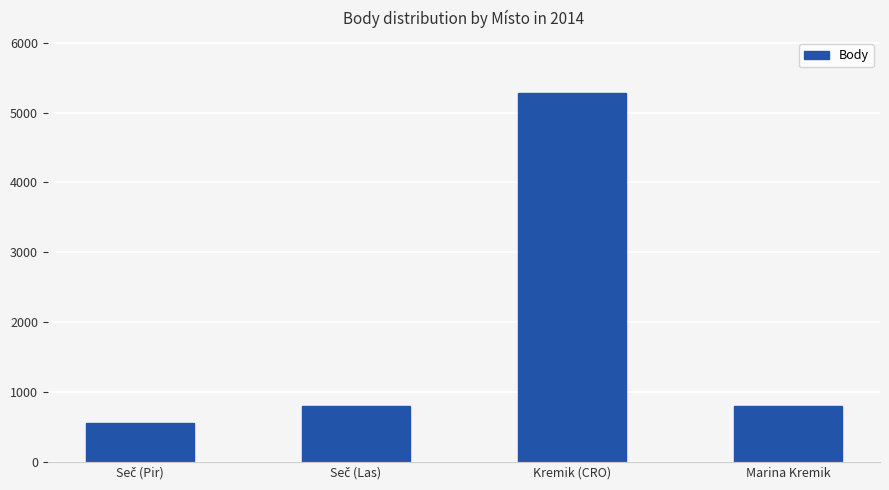

Count the number of categories in the chart.

4